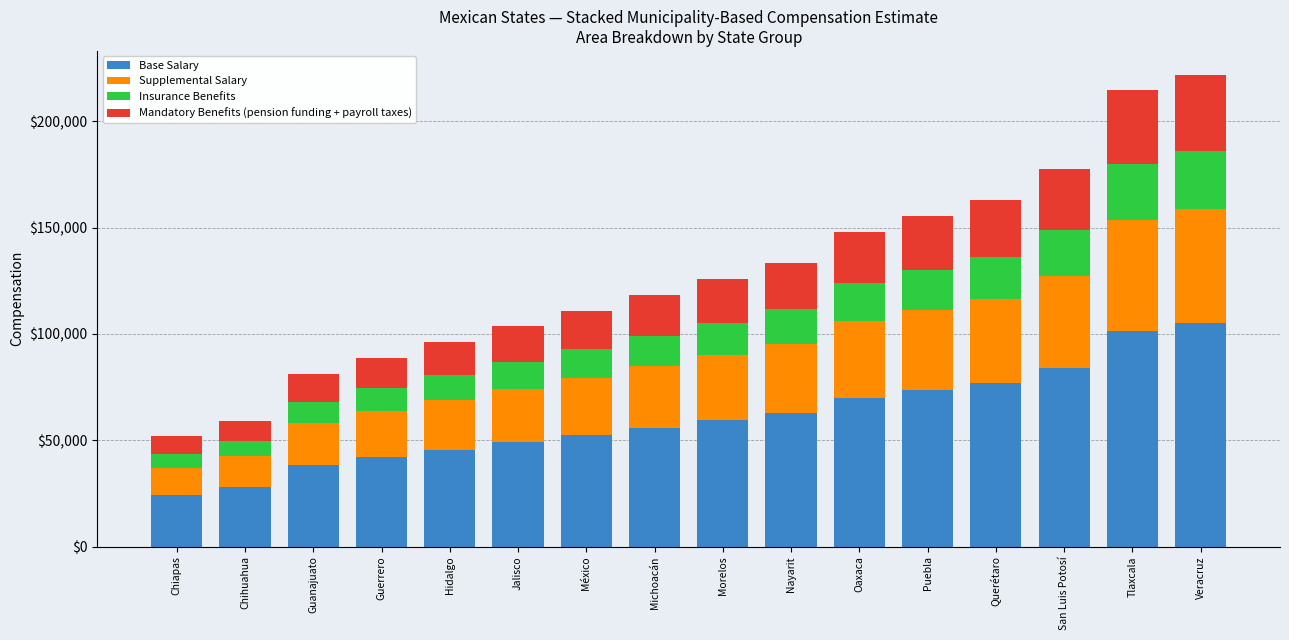

What is the lowest value of the Base Salary series?

24500